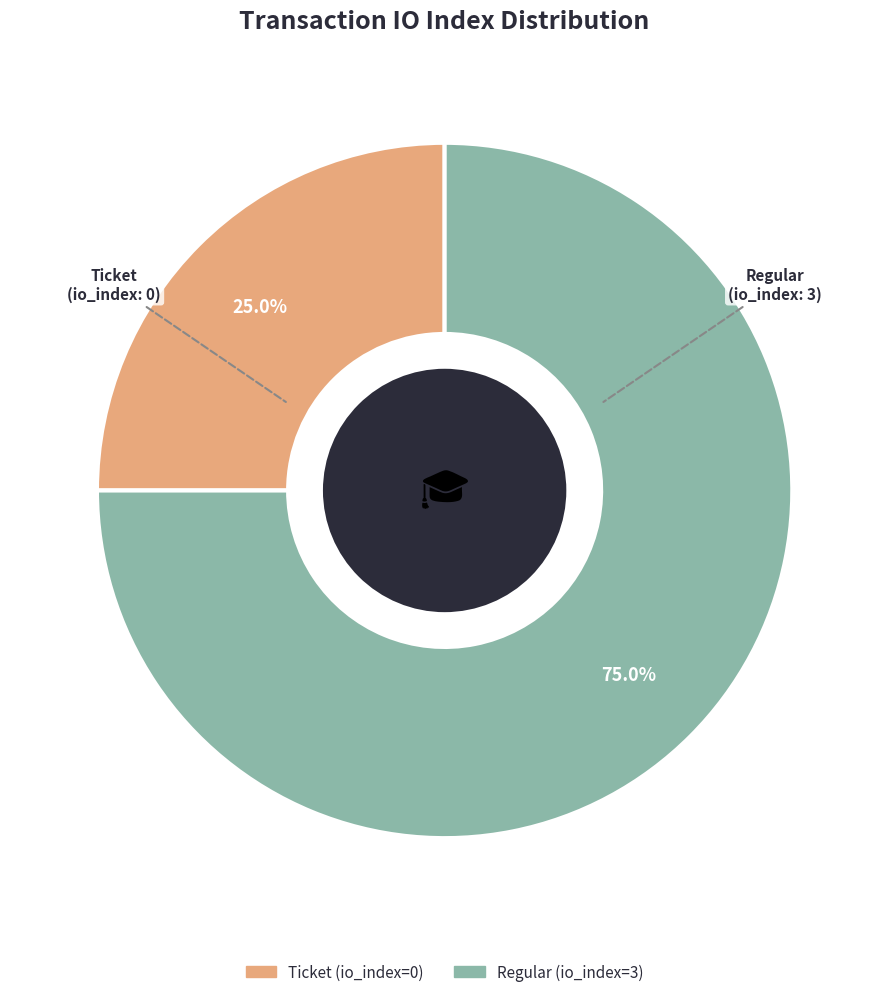

To the nearest percent, what is the average slice percentage?

50%